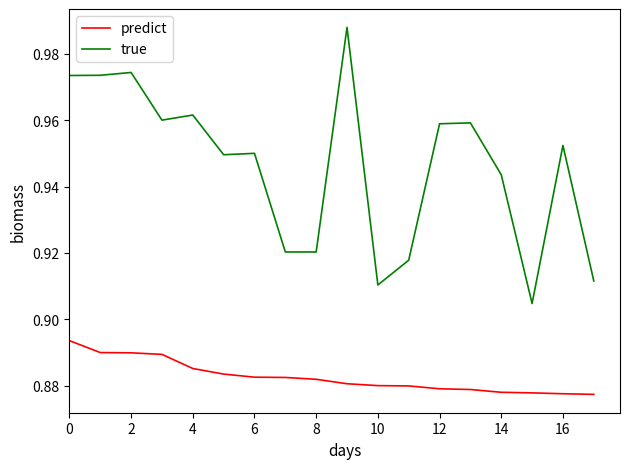

True or false: predict and true intersect in this chart.

False